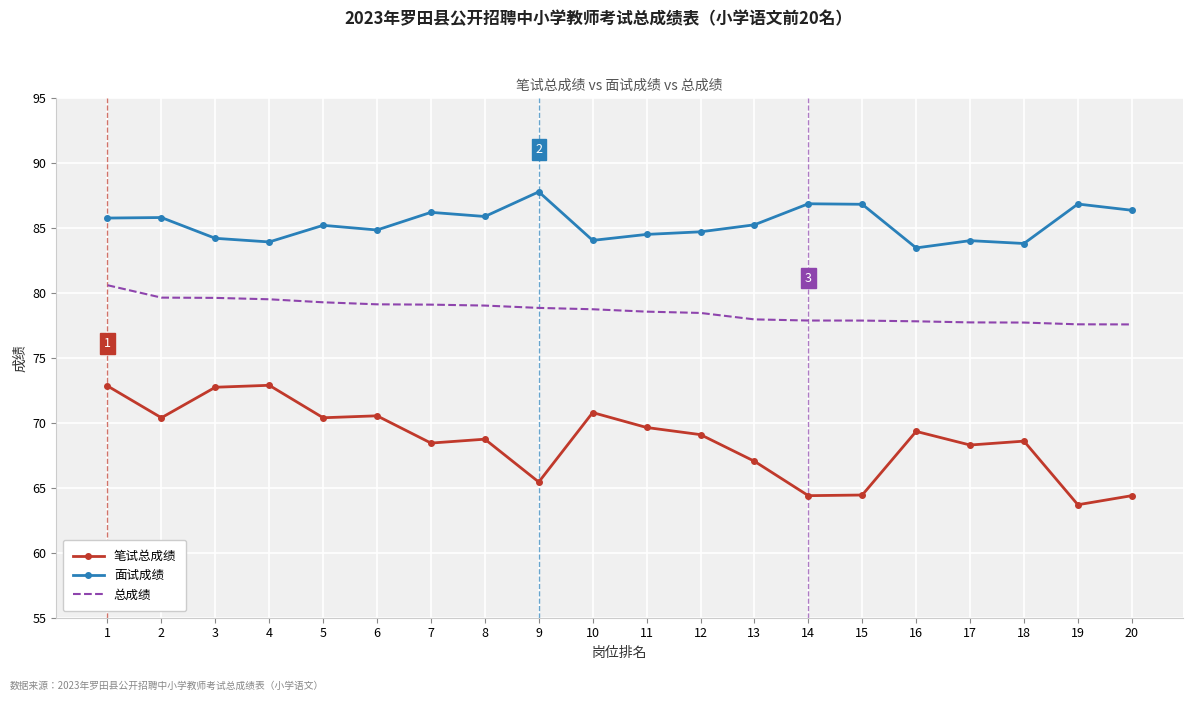

How many values in the 笔试总成绩 series exceed 69?

10